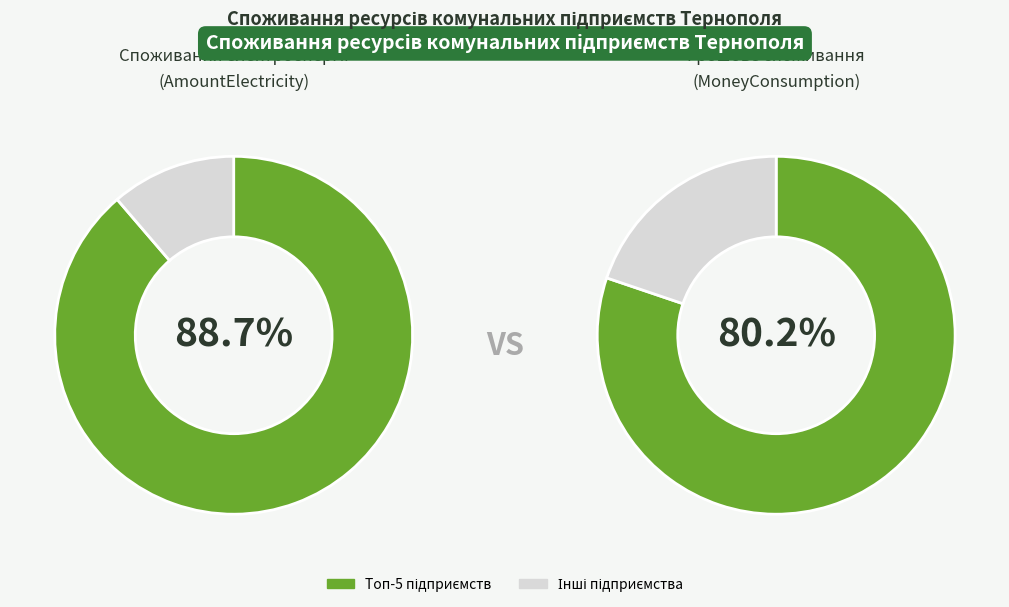

Is 22 the majority of the pie?

No